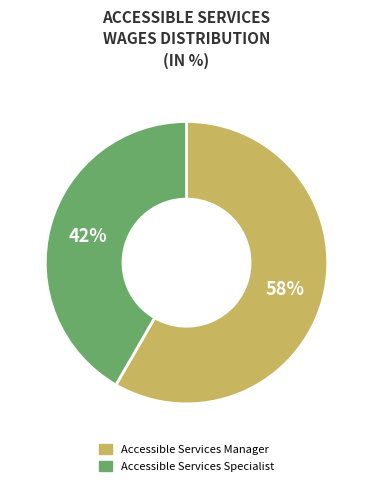

Which slice represents more than half of the pie?

Accessible Services Manager